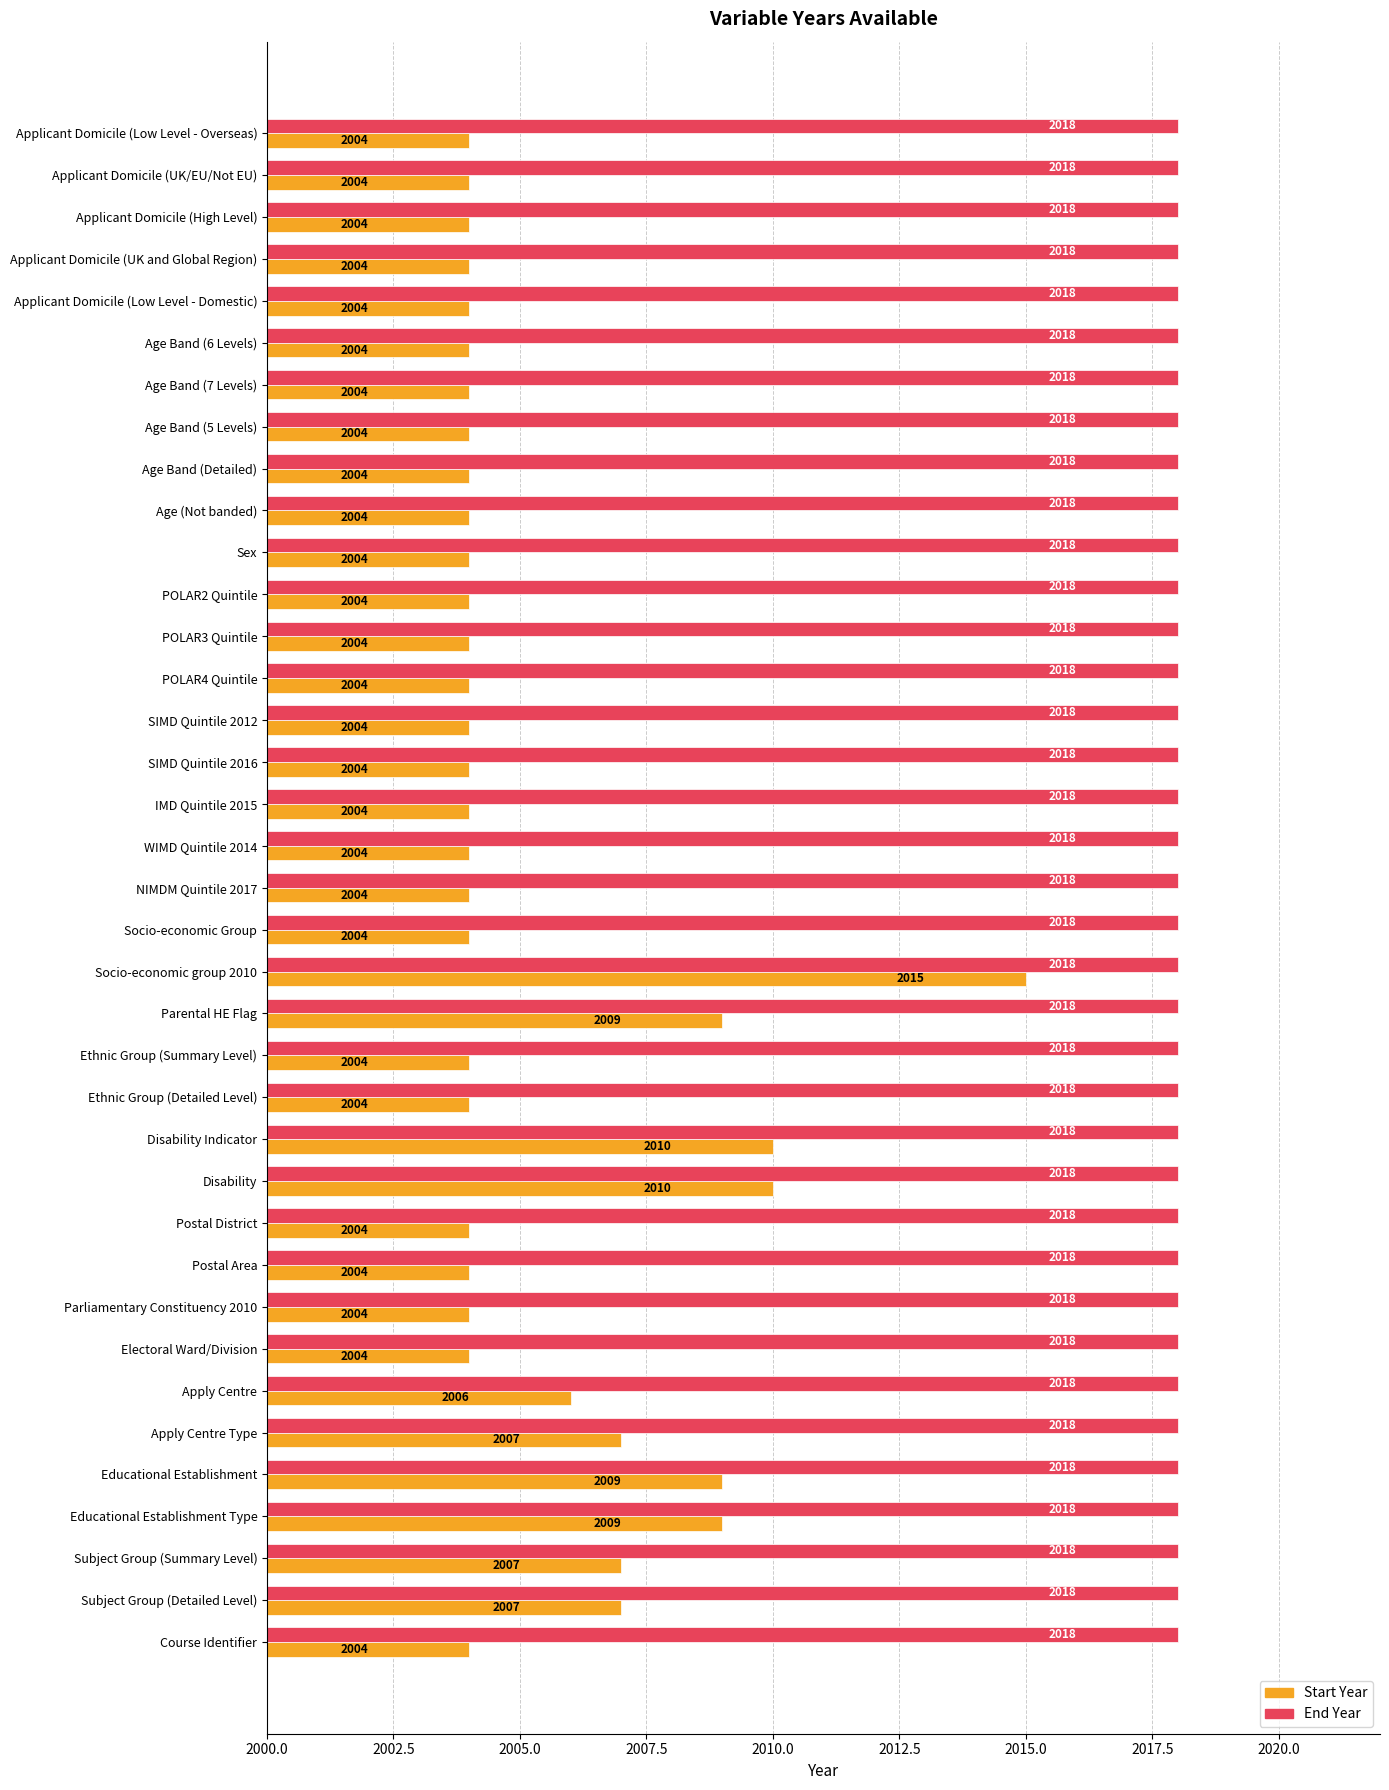

Which series has the largest range (max minus min)?

Start Year